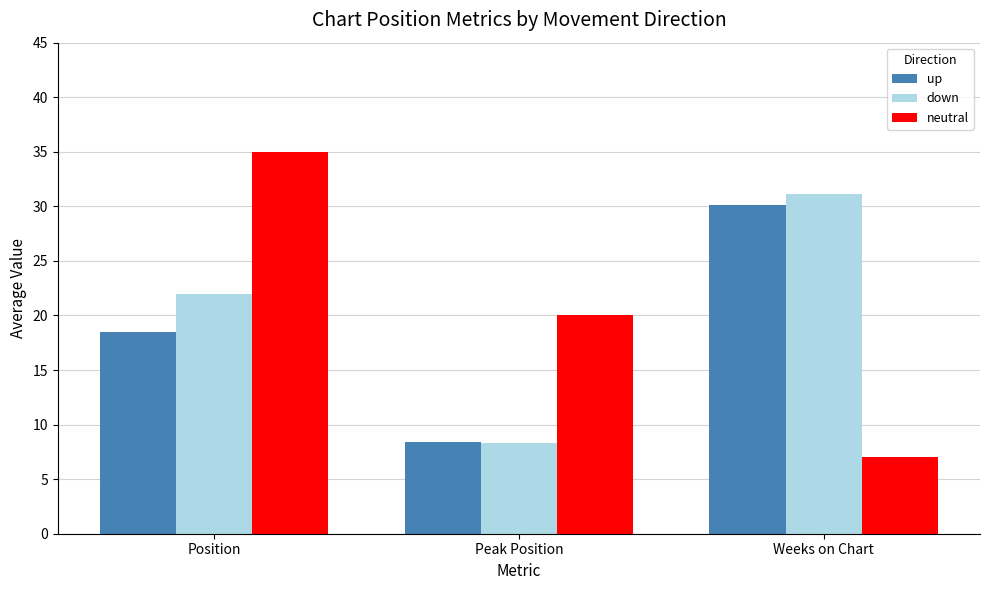

At how many categories does at least one series exceed 32?

1